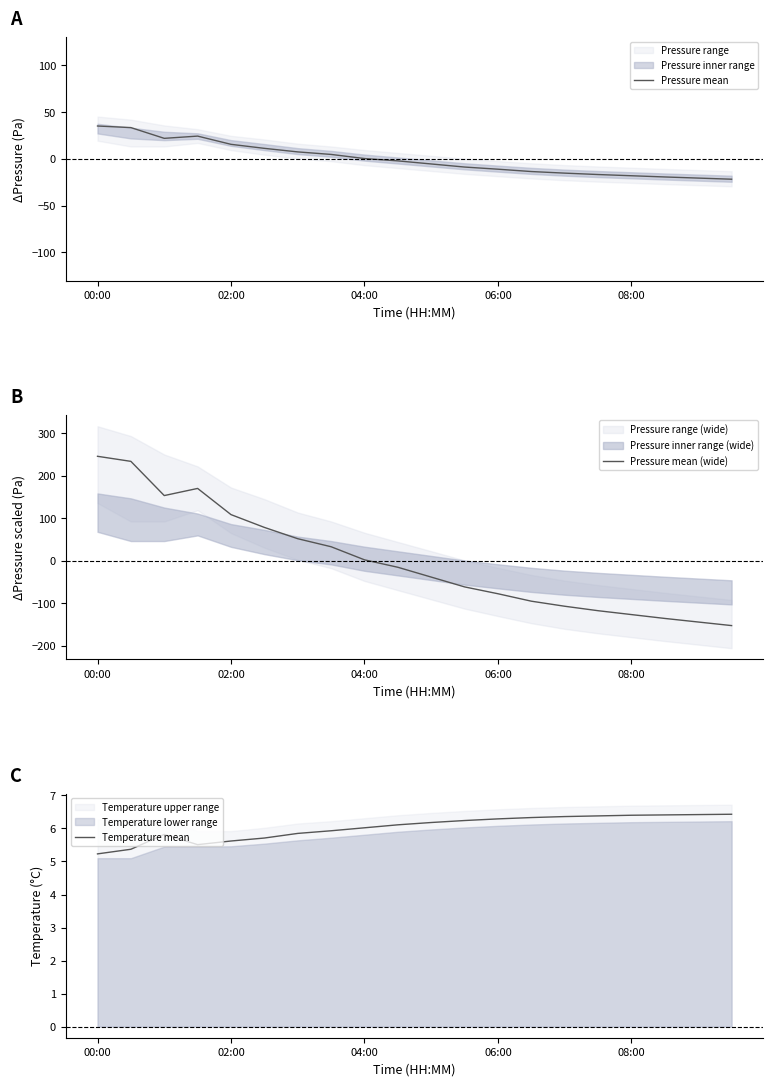

At which label does Temperature mean reach its minimum?

00:00